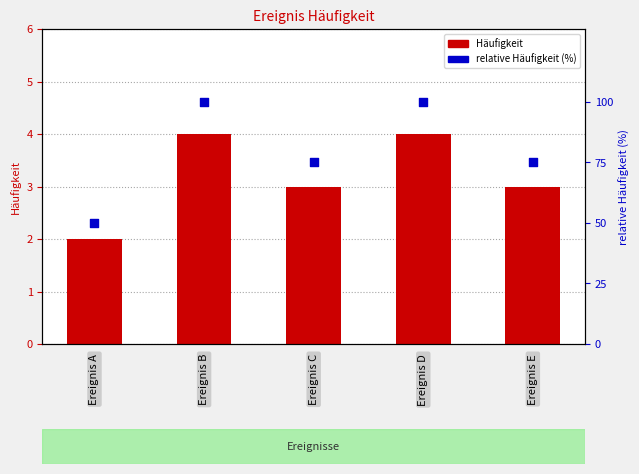

At which category is the sum across all series the highest?

Ereignis B